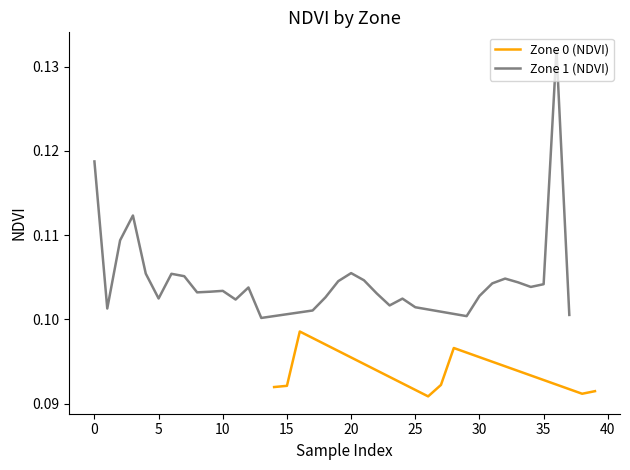

How many interior local valleys (lower than both neighbors) does the data have?

8